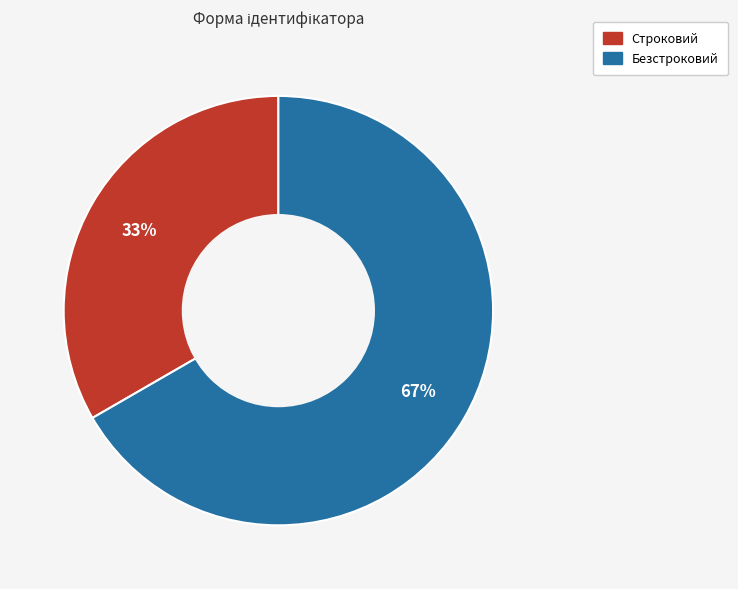

Is the sum of Безстроковий and Строковий greater than half?

Yes